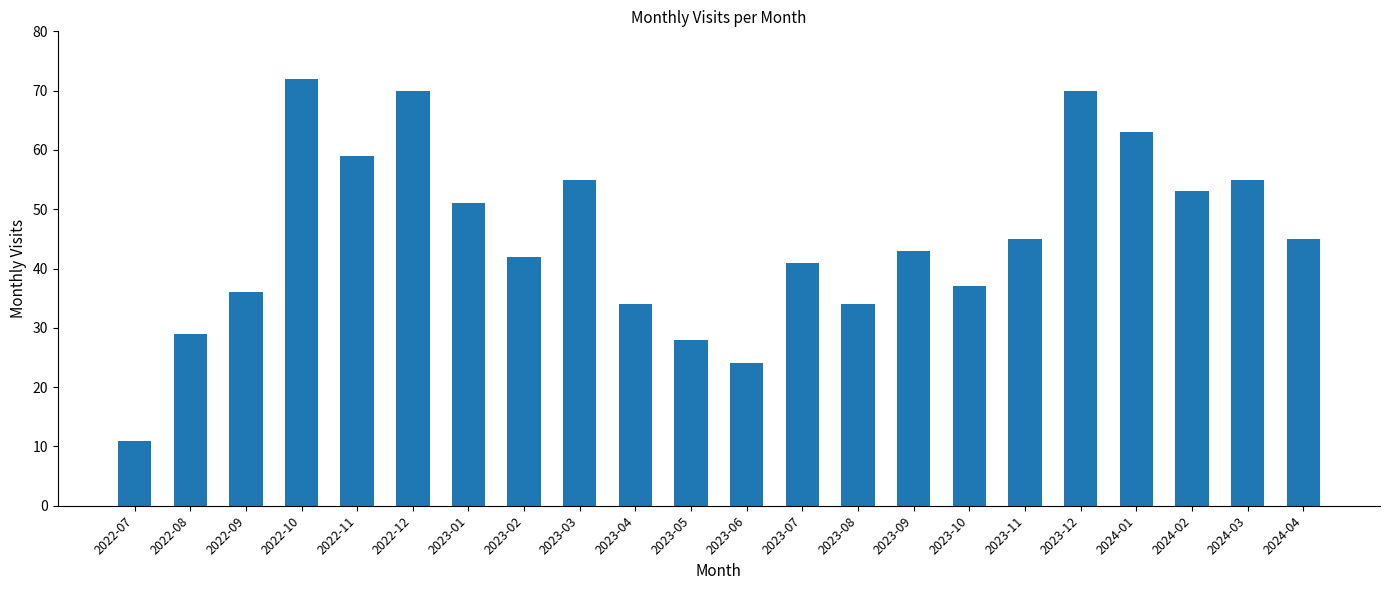

What is the label of the 17th bar from the left?

2023-11